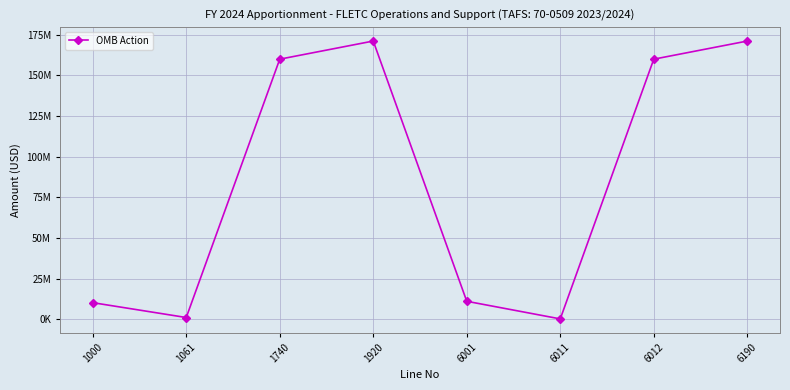

What is the smallest value displayed?

160000